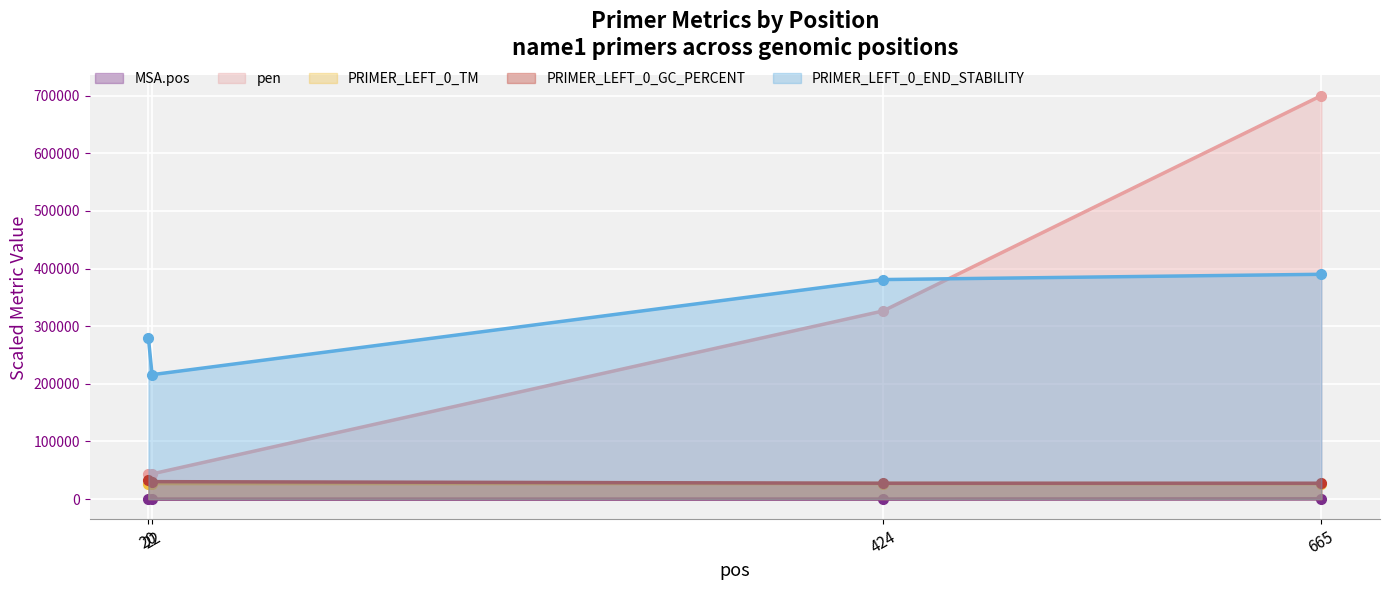

What is the difference between the second highest and minimum values in the PRIMER_LEFT_0_GC_PERCENT series?

2750.0